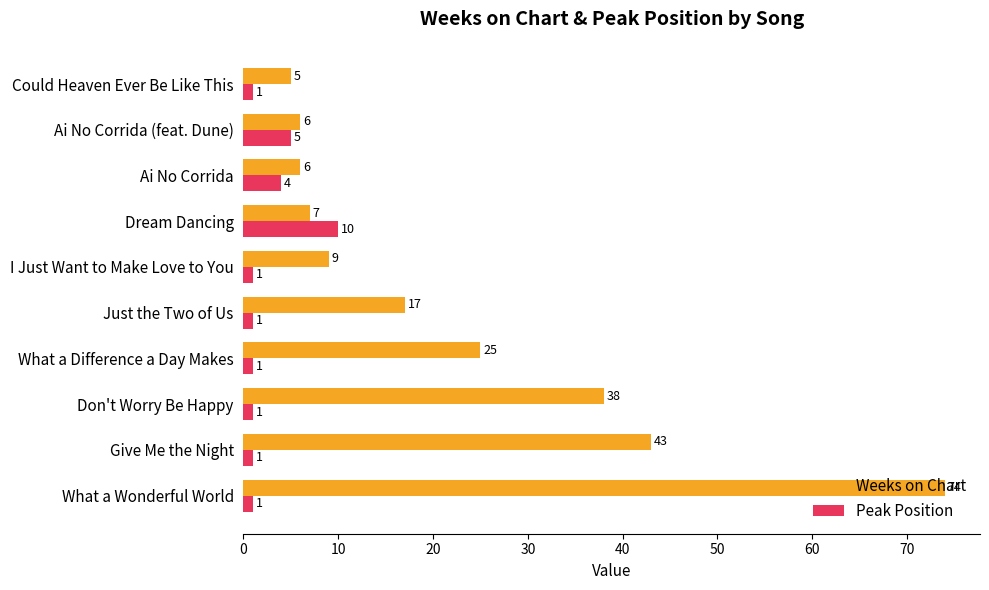

The Weeks on Chart series shows 3 at Ai No Corrida. True or false?

False